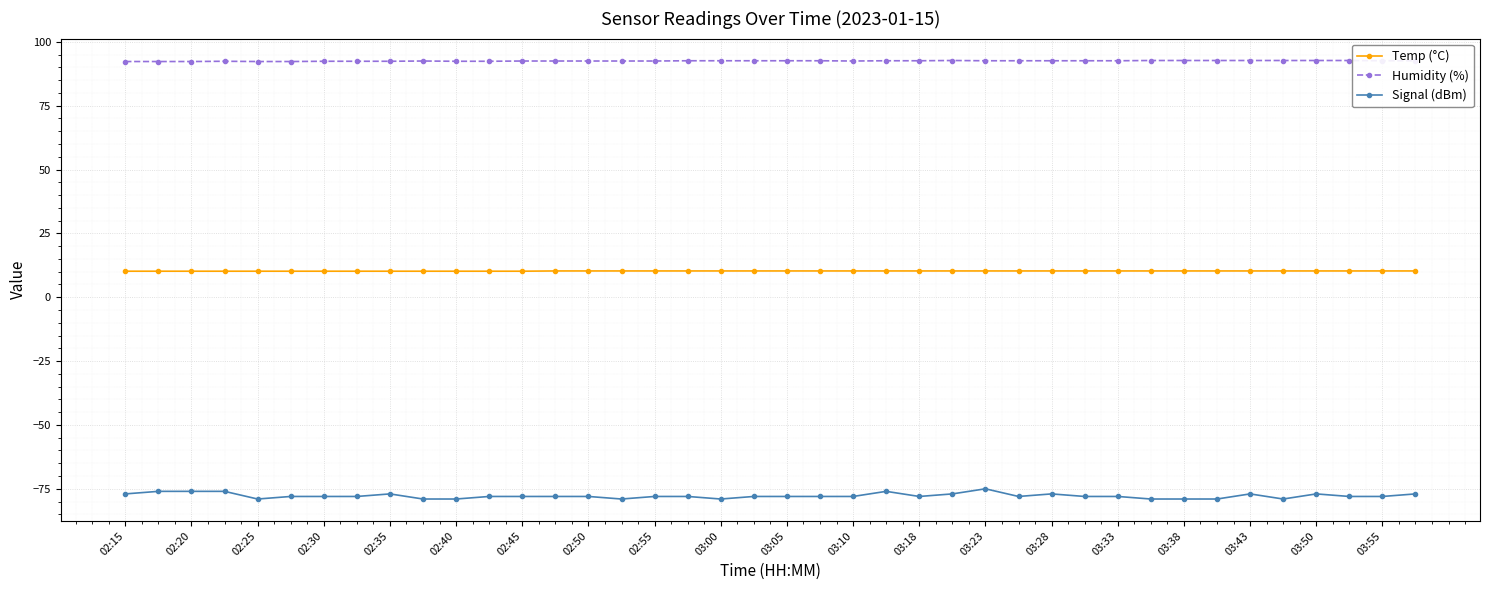

True or false: Signal (dBm) and Humidity (%) cross at least once.

False